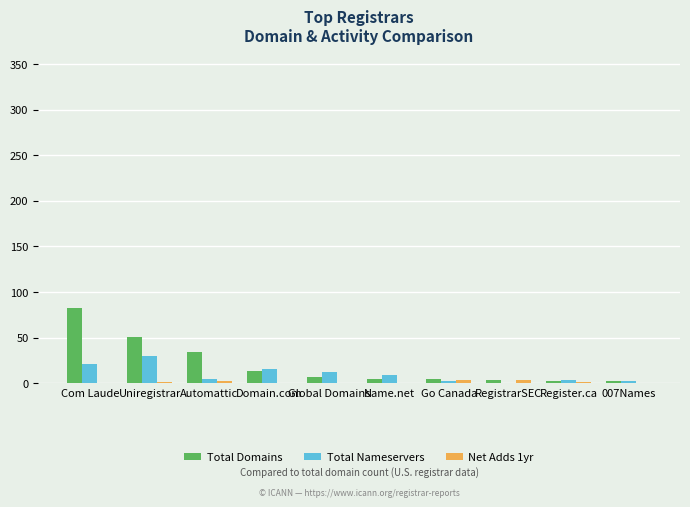

The Total Domains series shows 4 at RegistrarSEC. True or false?

True